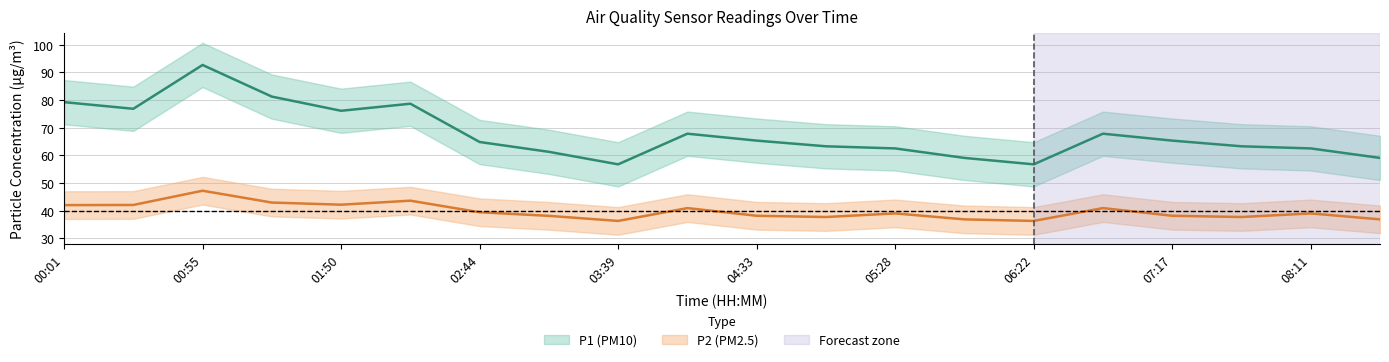

What is the difference between the second highest and minimum values in the P2 series?

7.3